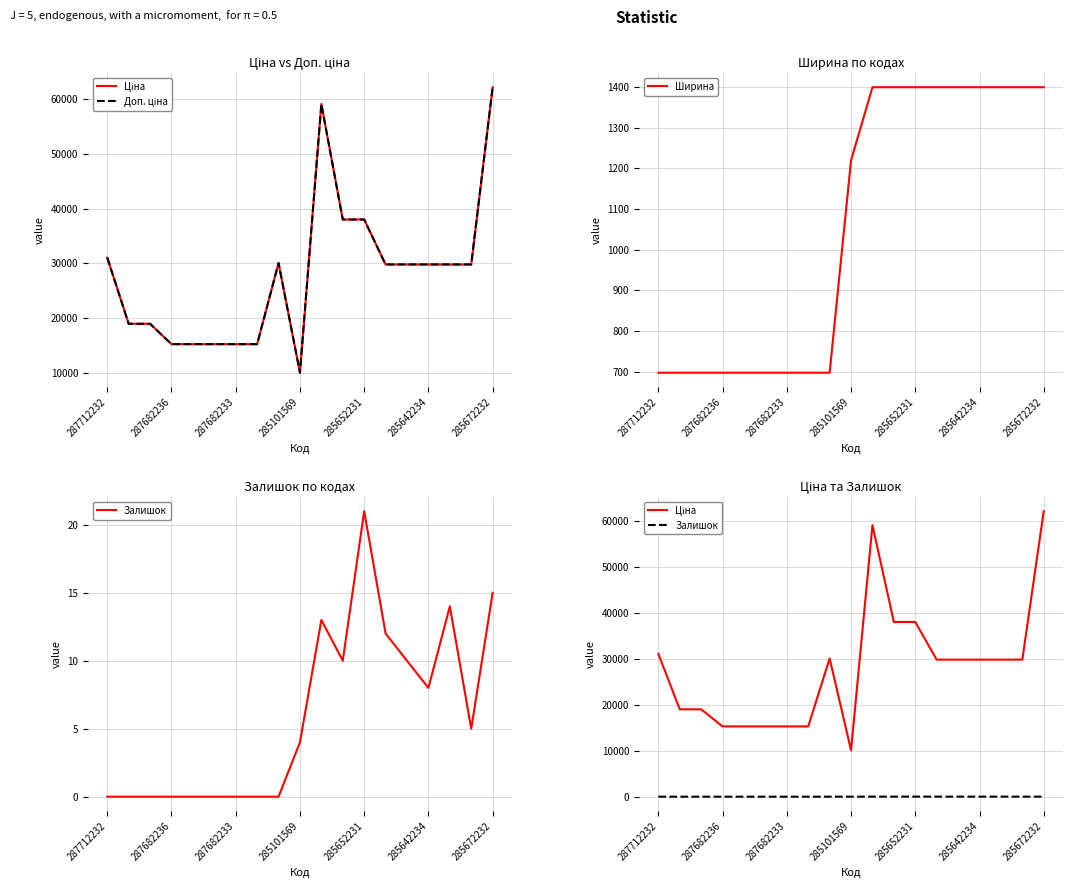

How many lines are shown in the chart?

4